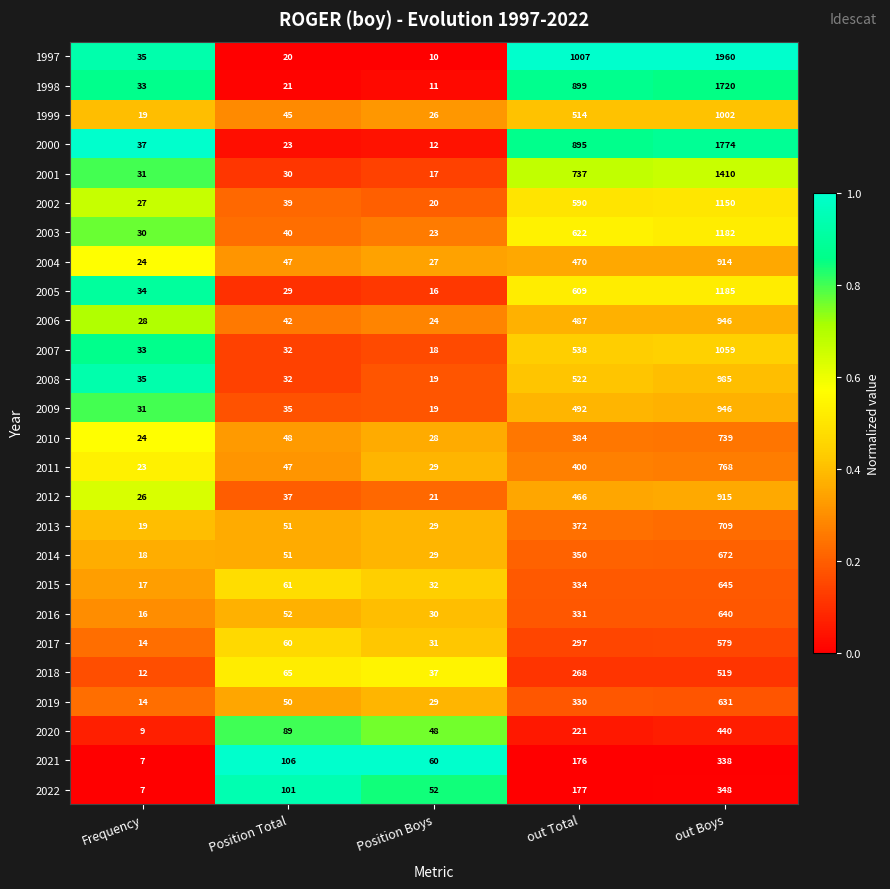

What is the approximate value of 2006 at out Boys, to the nearest 10?

950